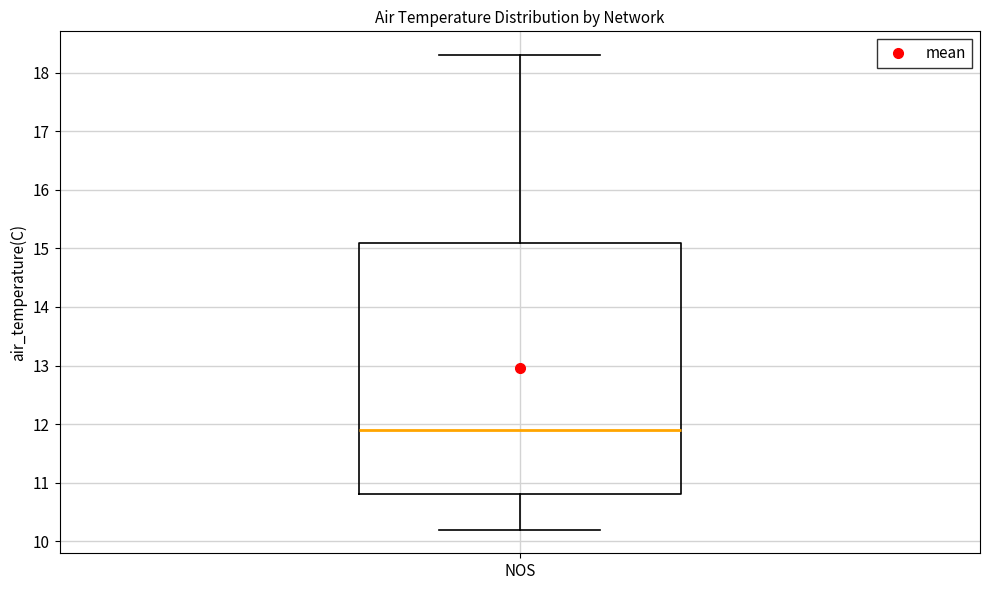

Where does the median line of the box for NOS sit on the y-axis? The values are not printed on the chart, so give them approximately, as read against the axis.

11.9